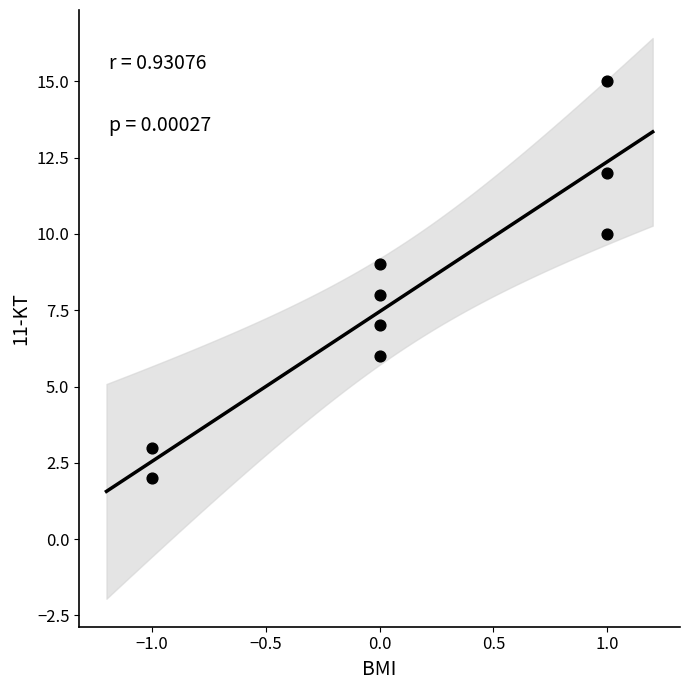

What is the range of Y values (max minus min)?

13